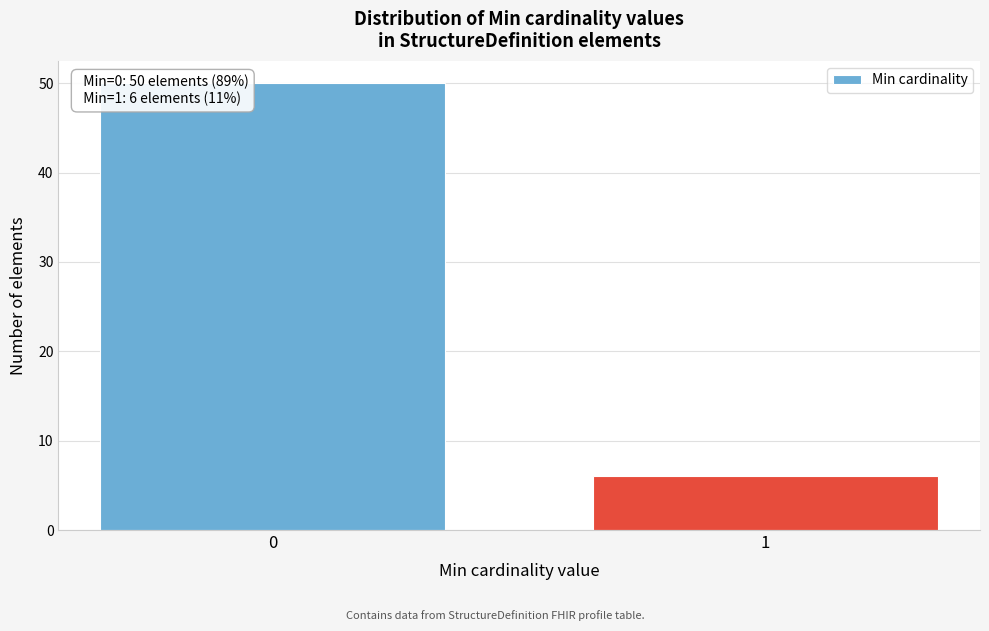

Reading left to right, what are all the values shown in this chart?

50	6